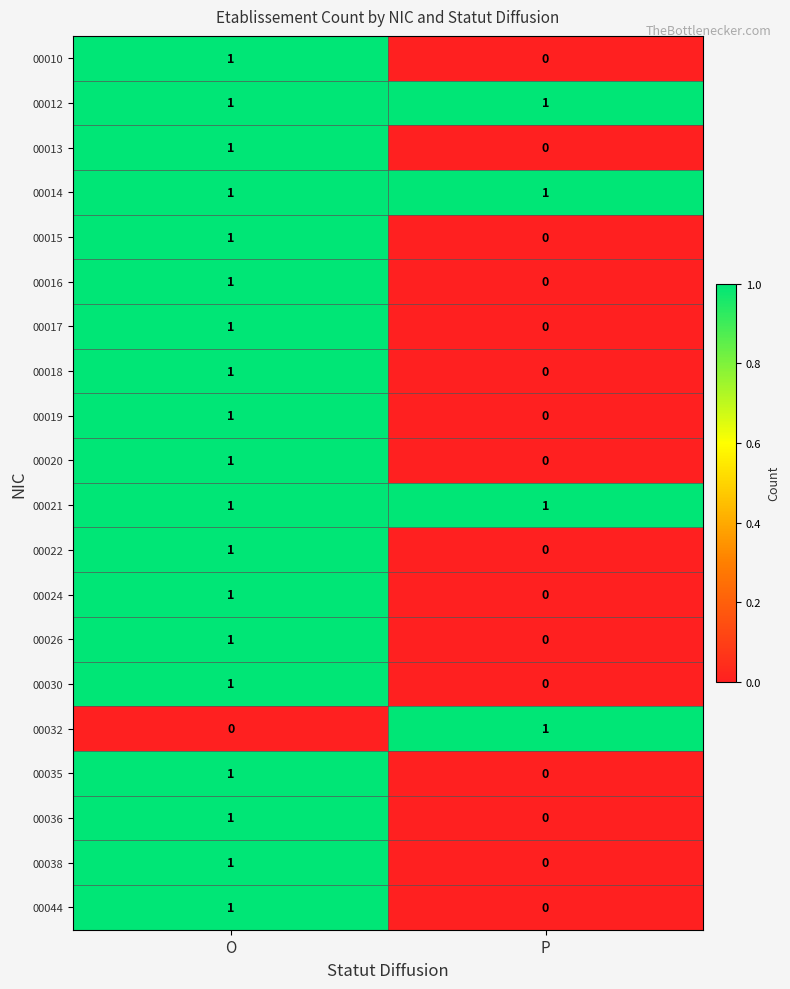

What is the difference between the highest and lowest values at P?

1